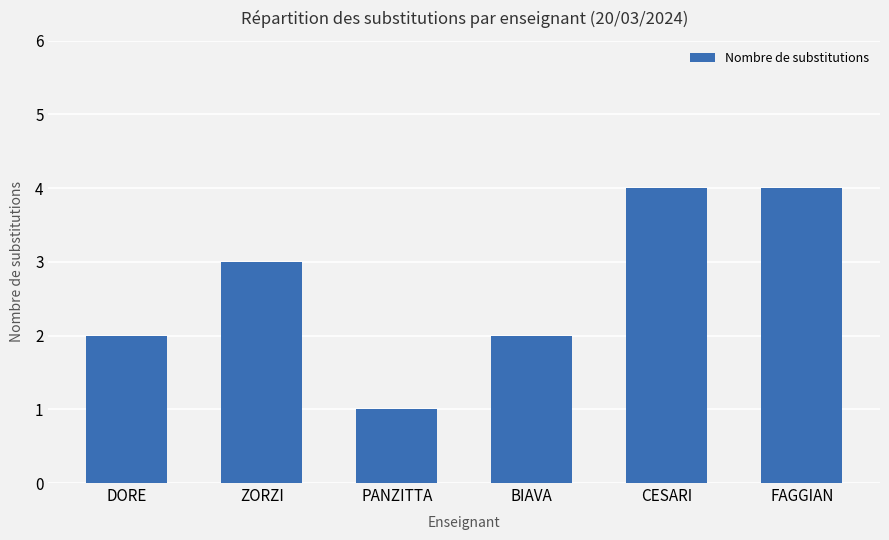

What is the label of the 6th bar from the left?

FAGGIAN